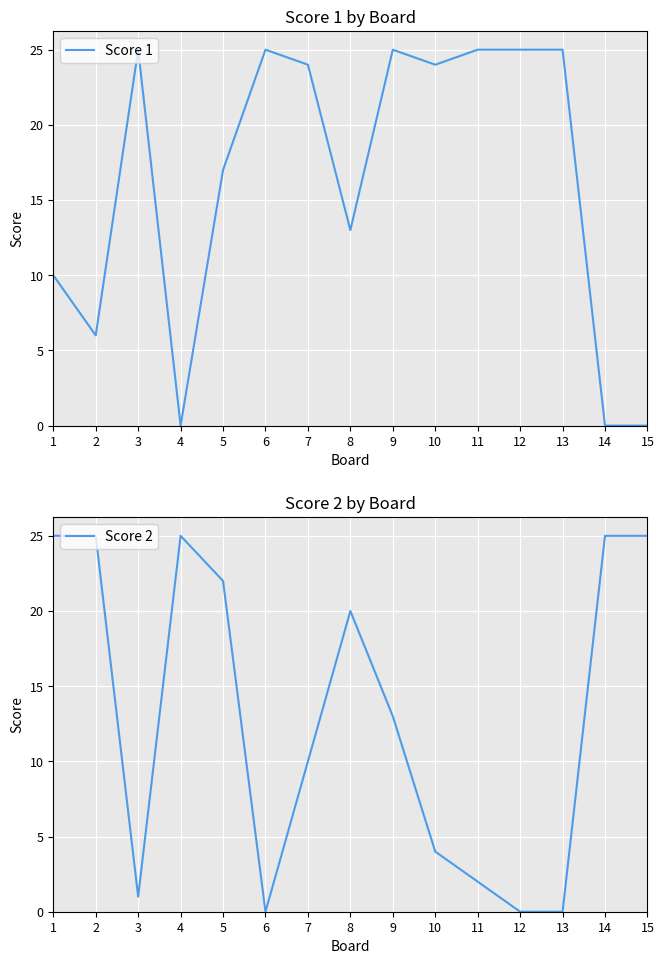

Does the chart display data point markers on the line(s)?

No